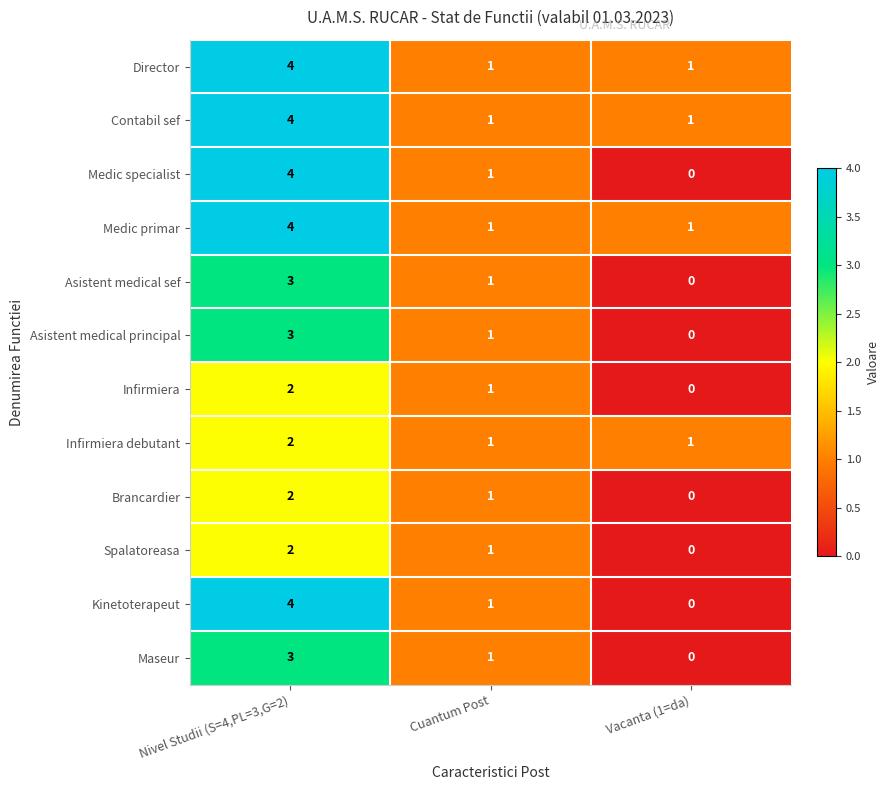

Is it true that Asistent medical sef equals 1 at Vacanta (1=da)?

False